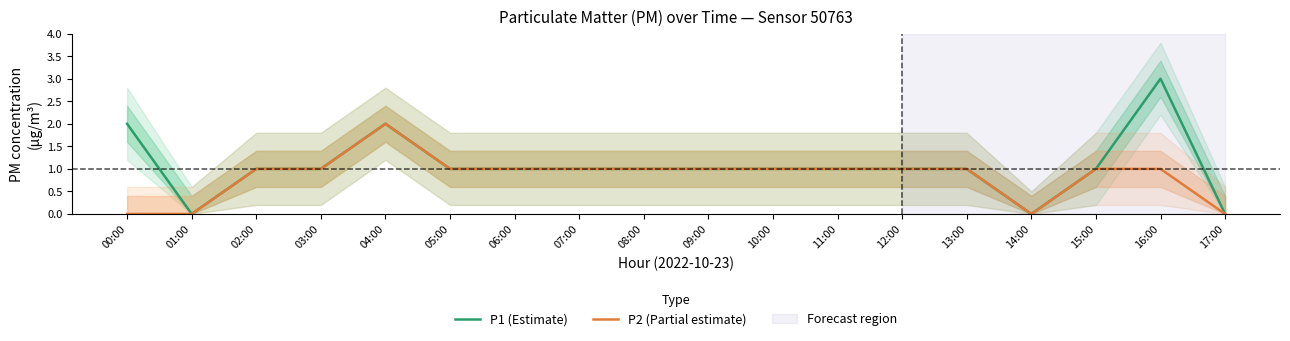

Reading left to right, transcribe all the data shown in this chart.

P1 (Estimate): 00:00=2	01:00=0	02:00=1	03:00=1	04:00=2	05:00=1	06:00=1	07:00=1	08:00=1	09:00=1	10:00=1	11:00=1	12:00=1	13:00=1	14:00=0	15:00=1	16:00=3	17:00=0
P2 (Partial estimate): 00:00=0	01:00=0	02:00=1	03:00=1	04:00=2	05:00=1	06:00=1	07:00=1	08:00=1	09:00=1	10:00=1	11:00=1	12:00=1	13:00=1	14:00=0	15:00=1	16:00=1	17:00=0